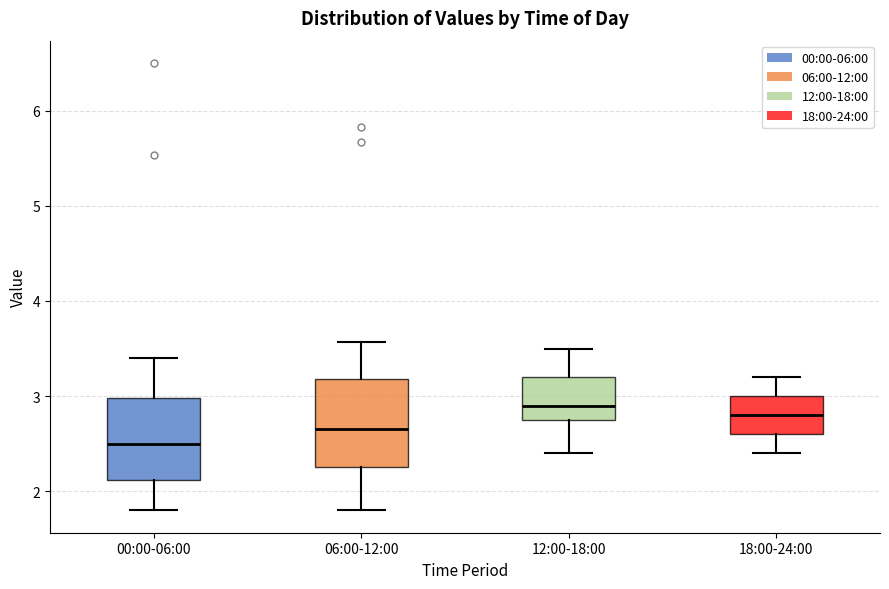

Where does the upper whisker of the box for 00:00-06:00 end on the y-axis? The values are not printed on the chart, so give them approximately, as read against the axis.

3.4